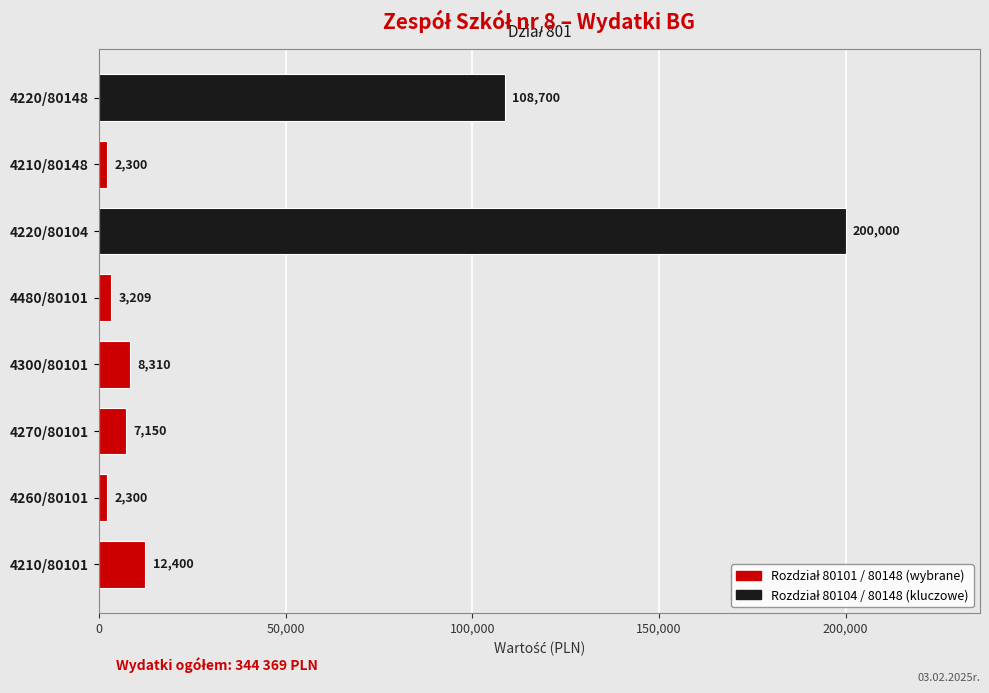

True or false: the data shows 2300 at 4260/80101.

True